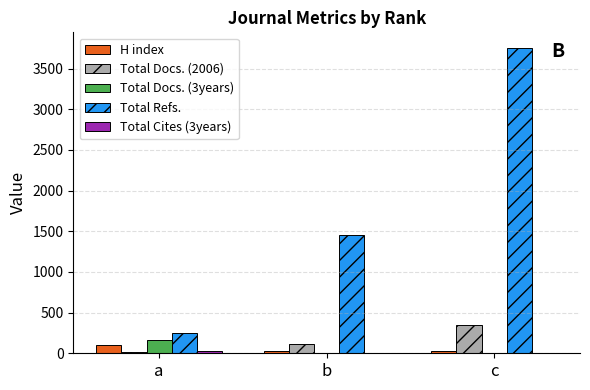

Which category has the highest value in the Total Docs. (2006) series?

c